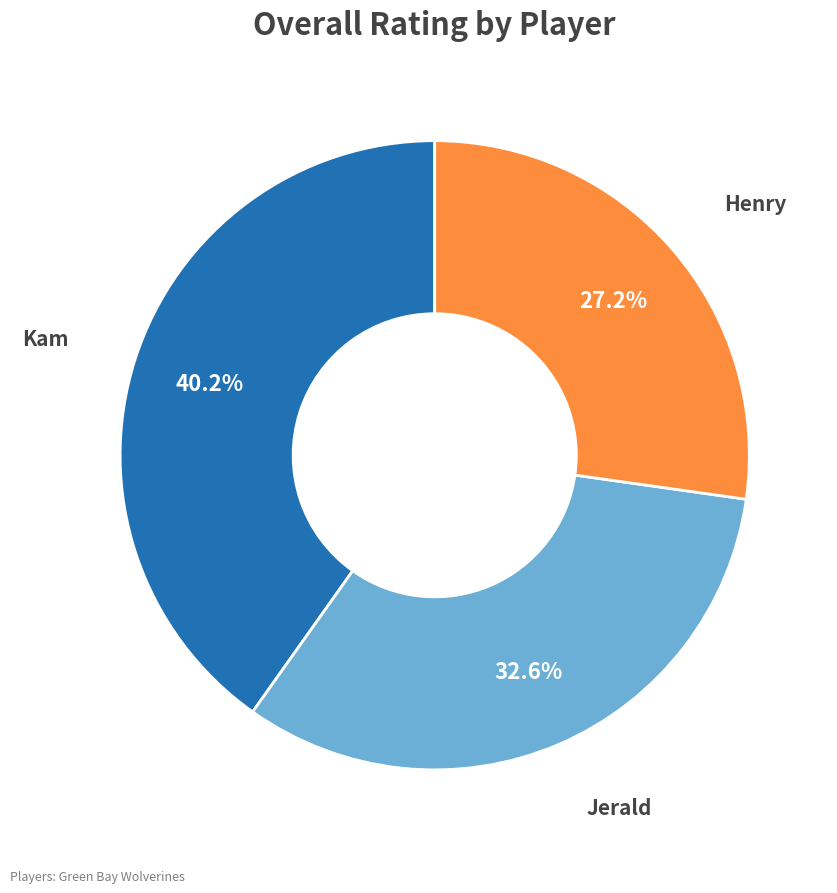

To the nearest percent, what percentage of the pie is Jerald?

33%